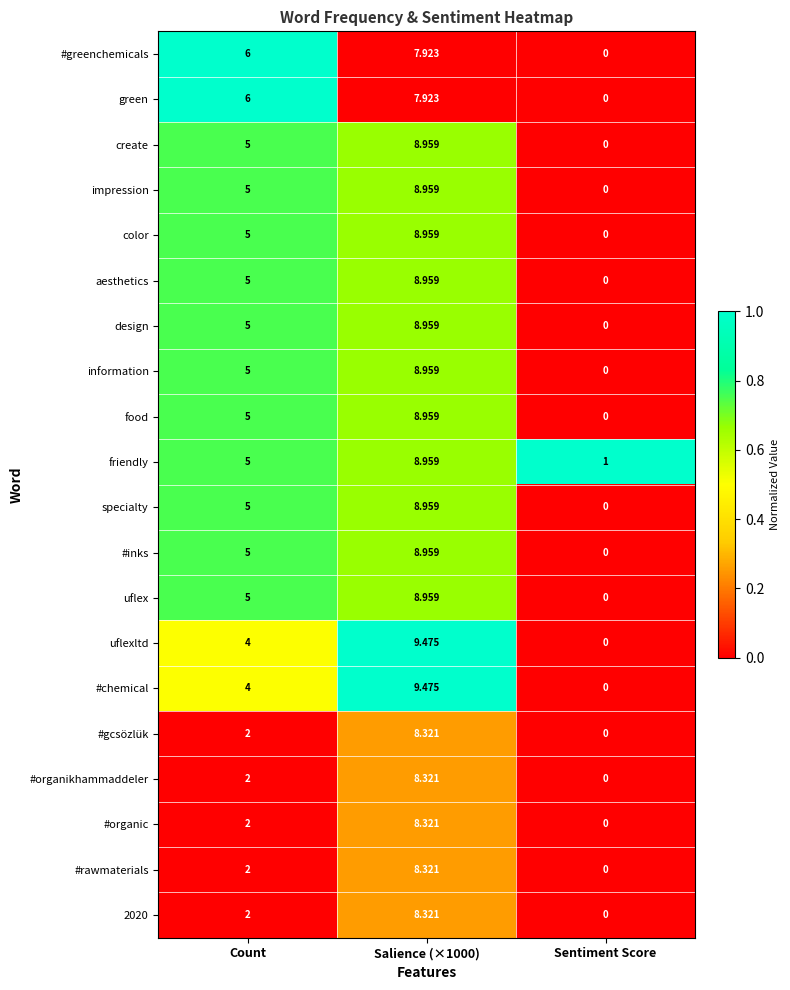

At how many categories does at least one series exceed 0?

3